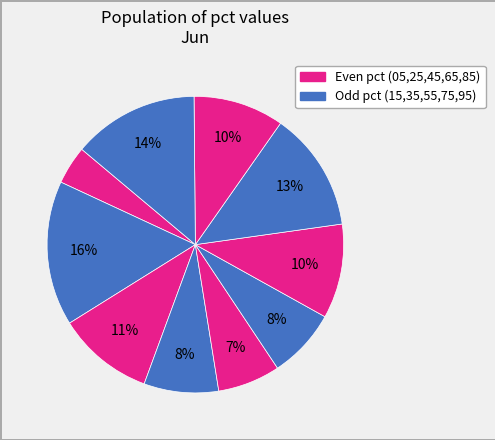

How many slices are in this pie chart?

10